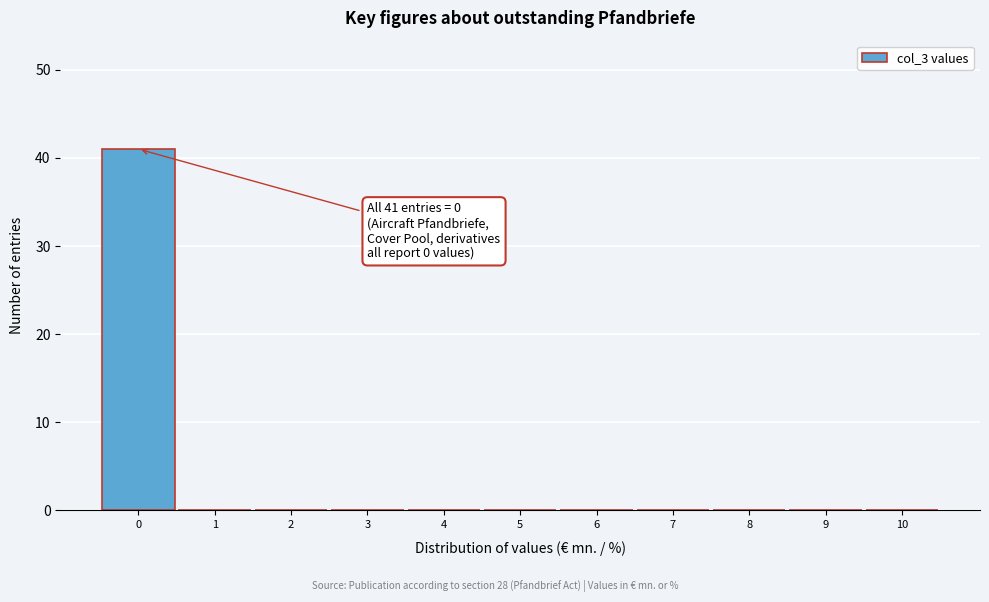

Over which range of the x-axis is the bar tallest?

-0.5 to 0.5